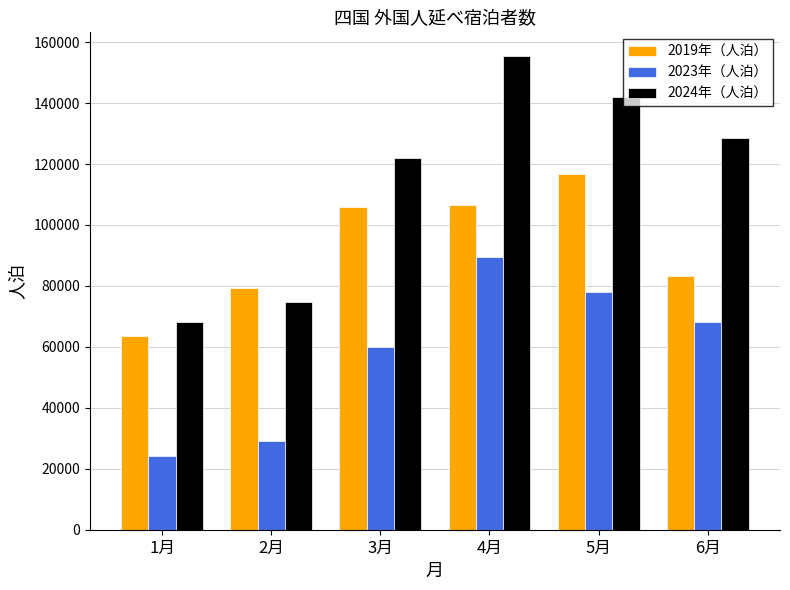

List the series in order of their peak value, highest first.

2024年（人泊）, 2019年（人泊）, 2023年（人泊）